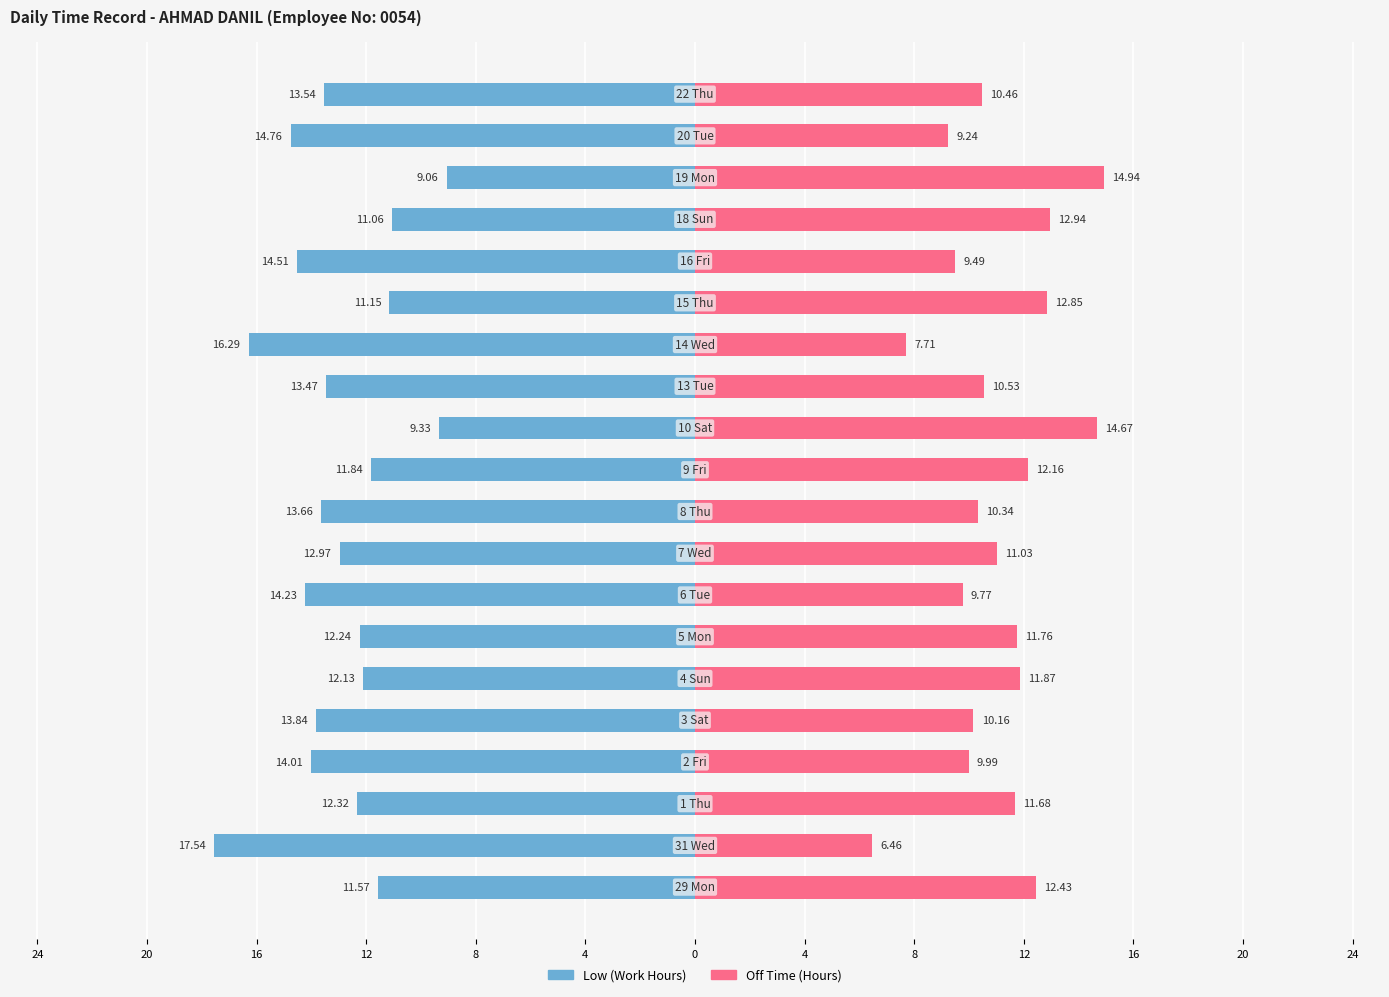

How many values in the Off Time (Hours) series exceed 11?

10